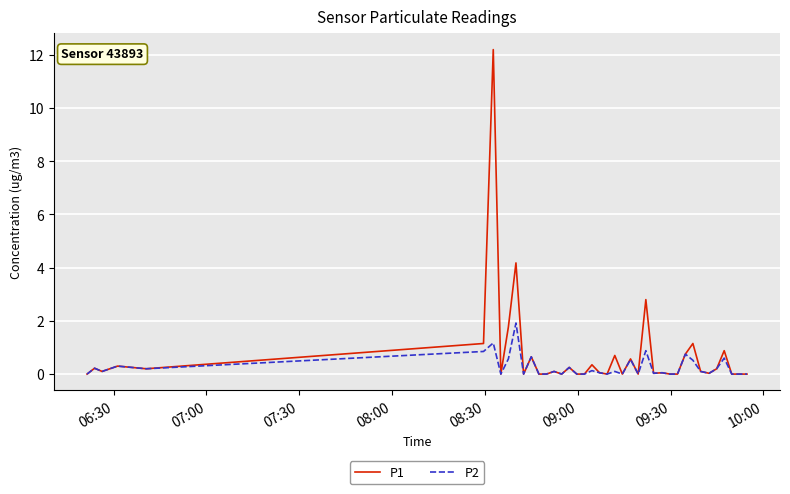

Rank the series by their maximum value, from highest to lowest.

P1, P2